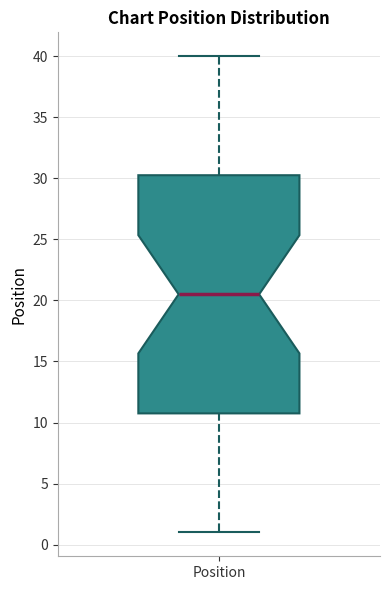

Read this box plot against the y-axis: the position of the median line, the range covered by the box, and the ends of both whiskers. The values are not printed on the chart, so give them approximately, as read against the axis.

median 20.5, box 11.0 to 30.5, whiskers 1.0 to 40.0